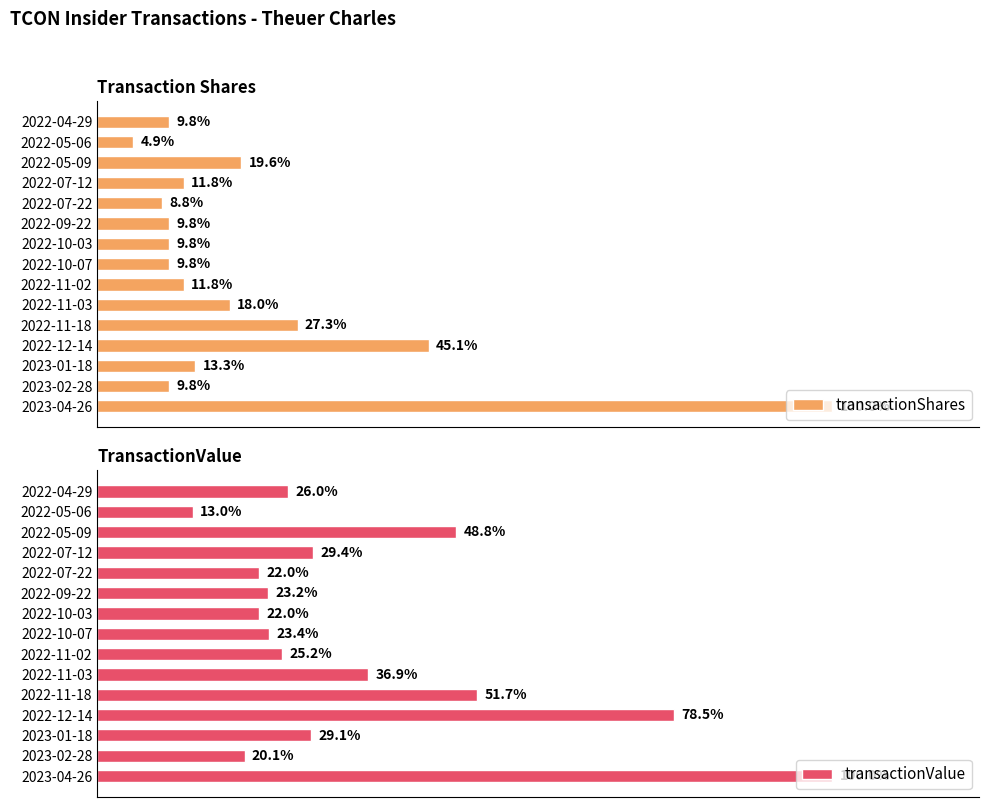

What is the value of the transactionValue bar at the 4th from the left?

29755